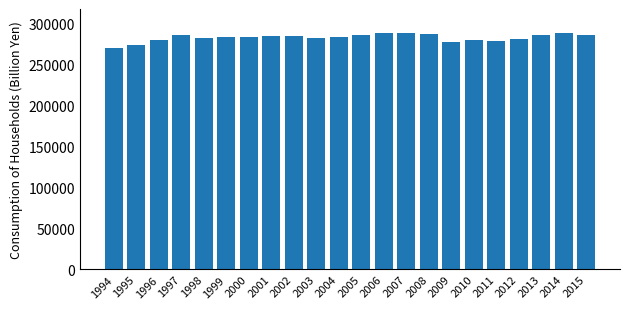

What is the smallest value displayed?

269297.8